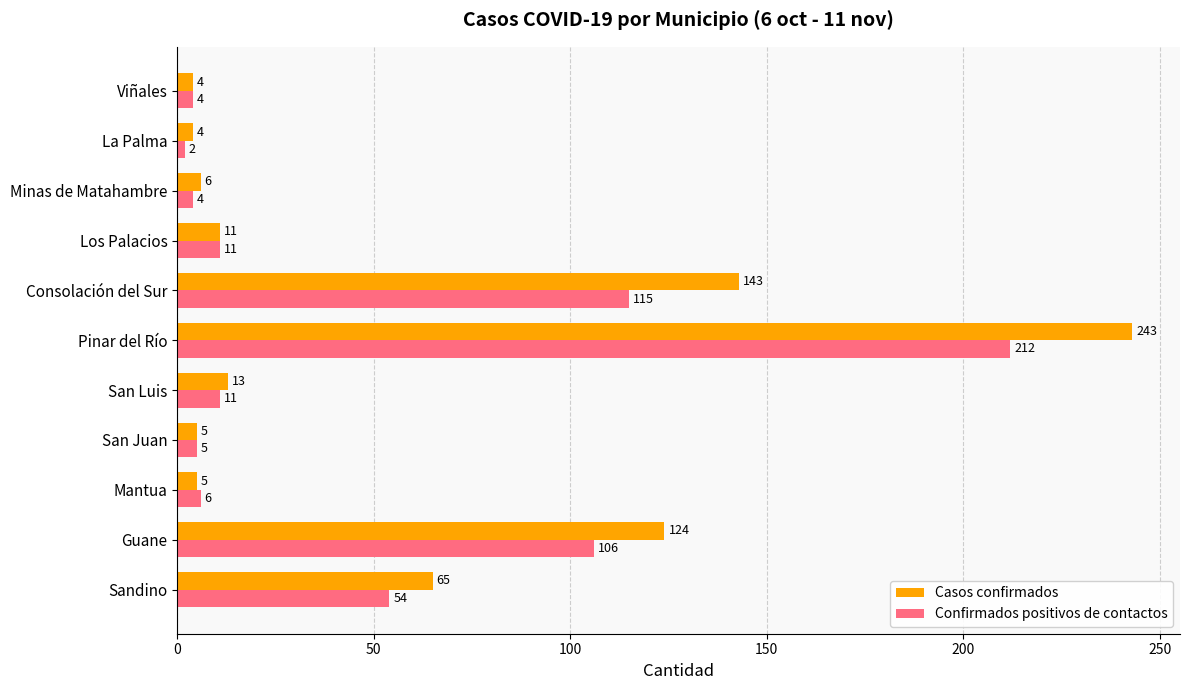

What is the approximate value of Confirmados positivos de contactos at Sandino, to the nearest 5?

55